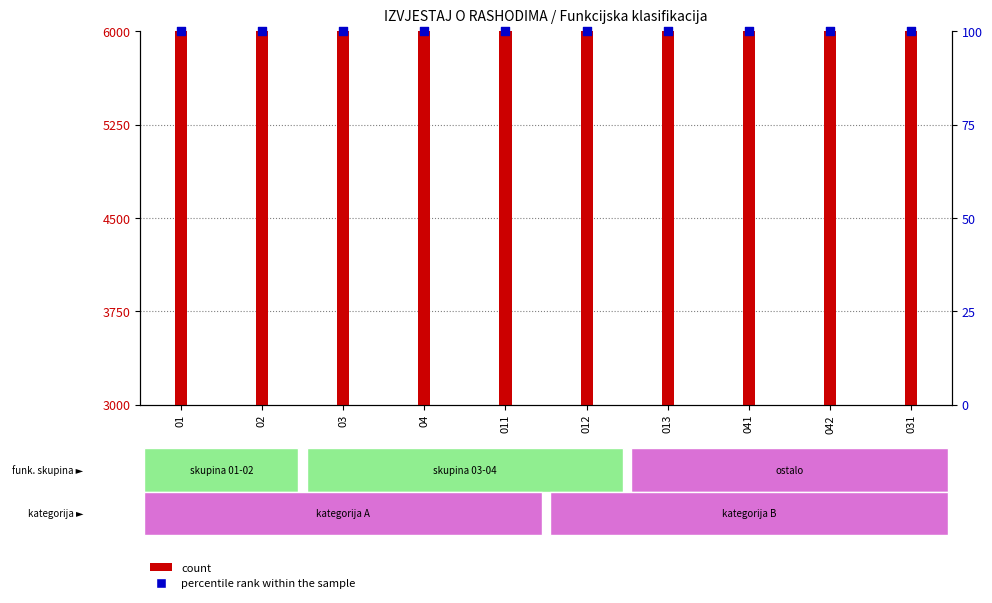

At which category is the sum across all series the highest?

01